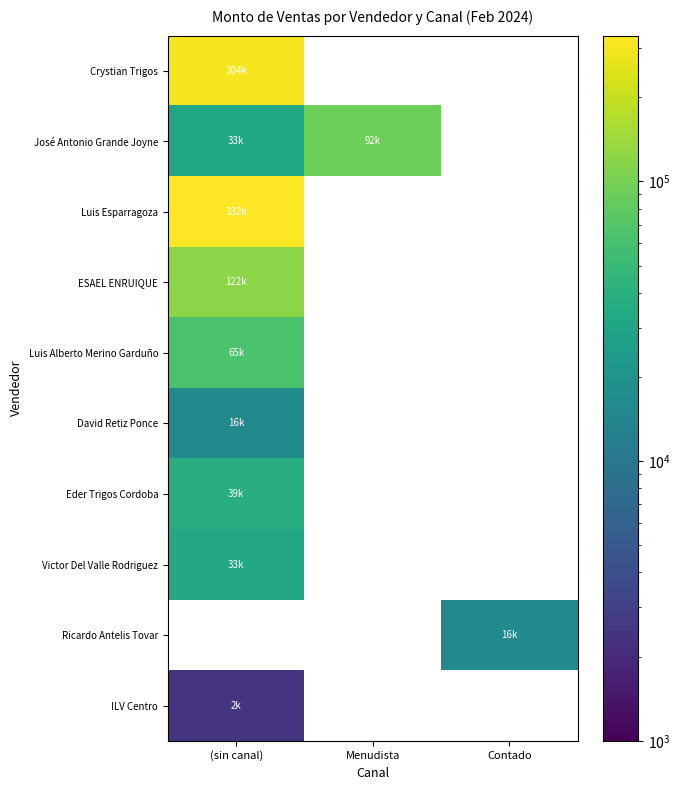

Which category has the highest value across all series?

(sin canal)